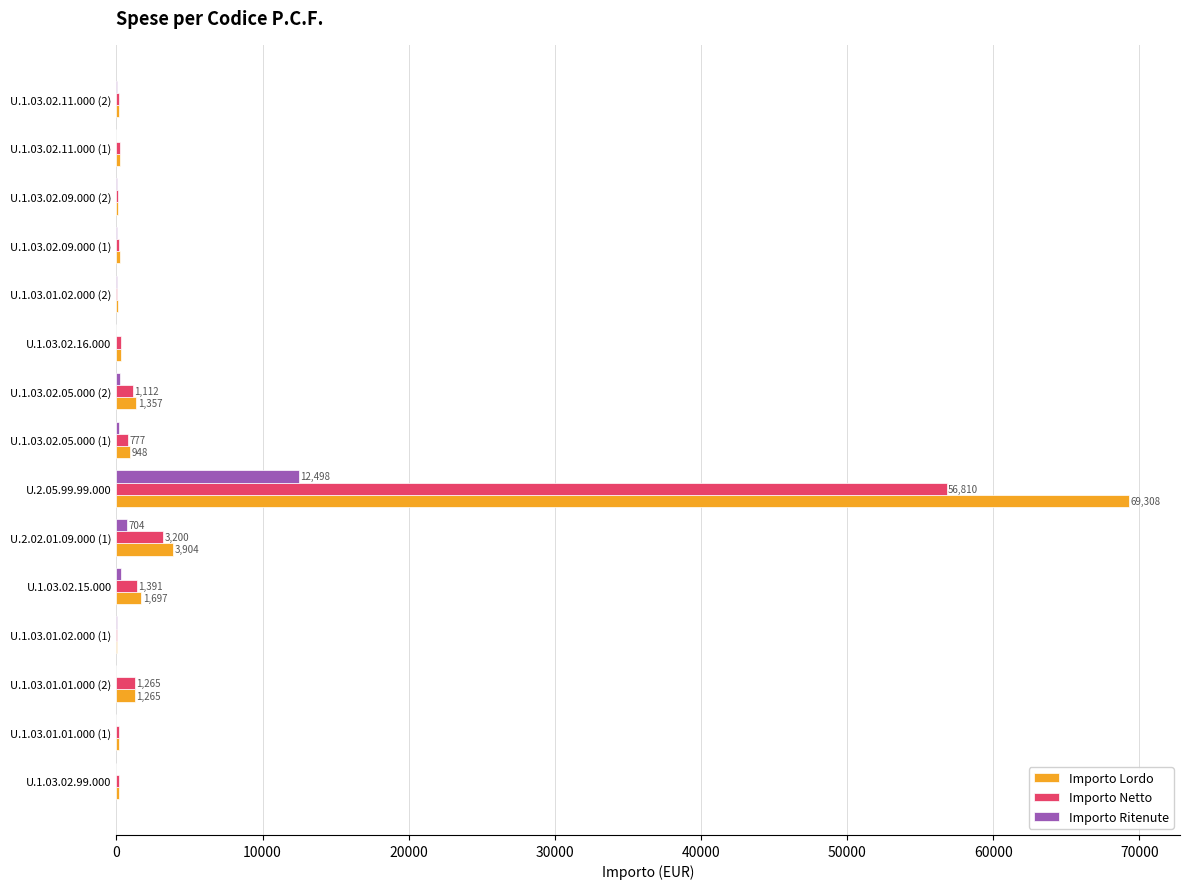

The Importo Lordo series shows 1696.8 at U.1.03.02.15.000. True or false?

True